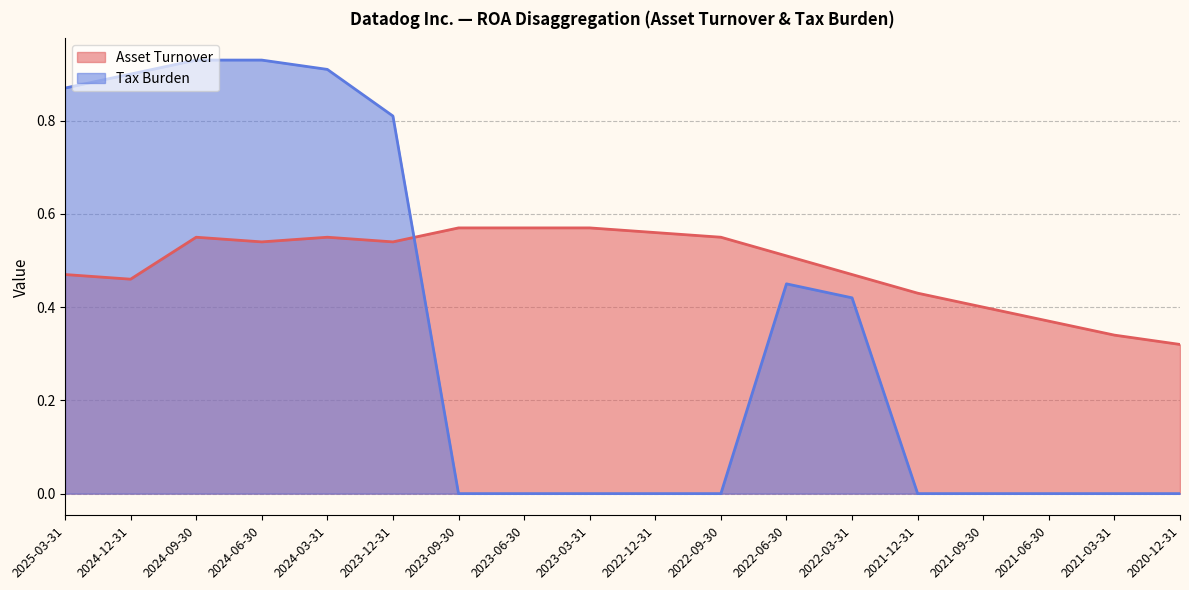

At which category is the sum across all series the highest?

2024-09-30